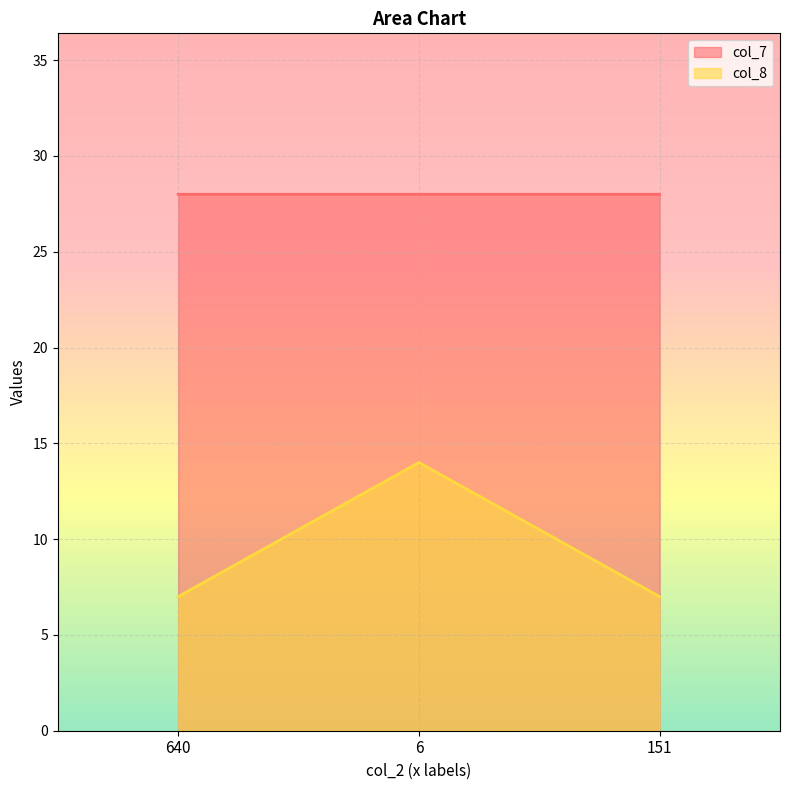

Reading left to right, what are all the values shown in this chart?

col_7: 28.0	28.0	28.0
col_8: 7.0	14.0	7.0